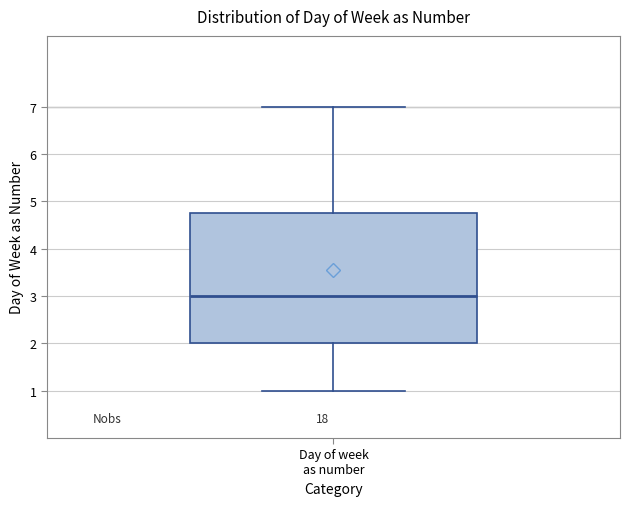

Transcribe this box plot: give where the median line is, the range the box spans, and where the two whiskers end, as read against the y-axis. The values are not printed on the chart, so give them approximately, as read against the axis.

median 3.0, box 2.0 to 4.8, whiskers 1.0 to 7.0